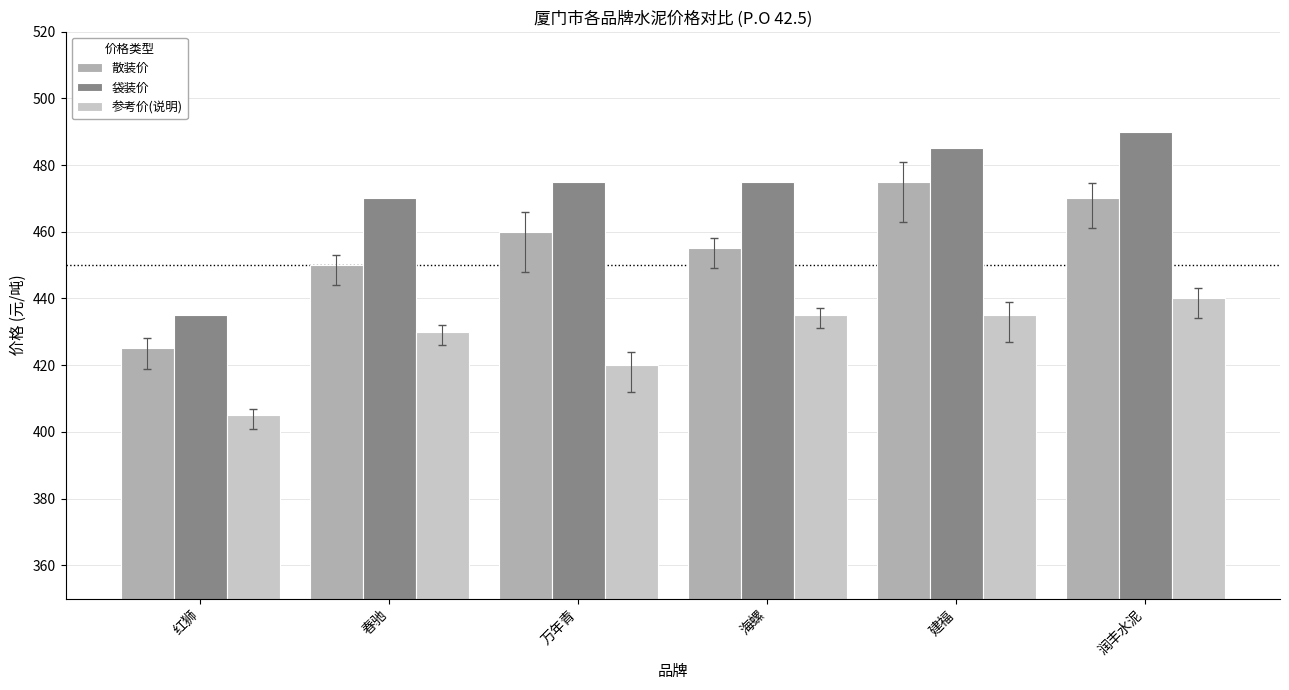

At how many categories does at least one series exceed 471?

4